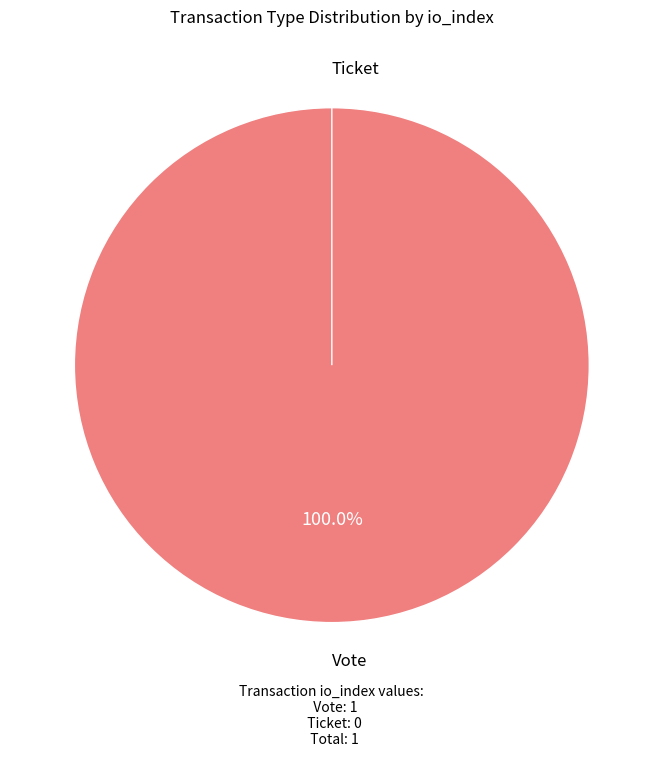

Is it true that Vote is 100% of the pie?

True